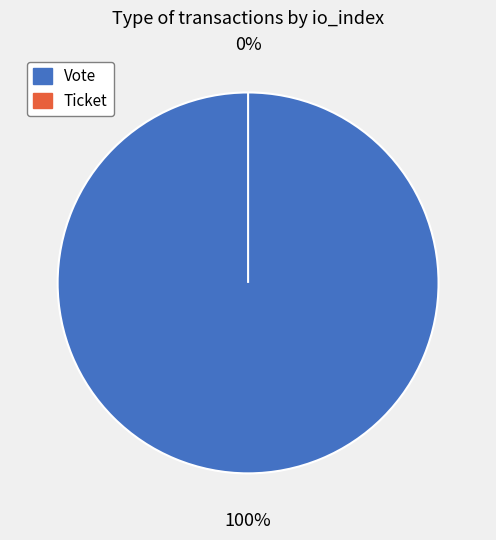

Is the sum of Ticket and Vote greater than half?

Yes